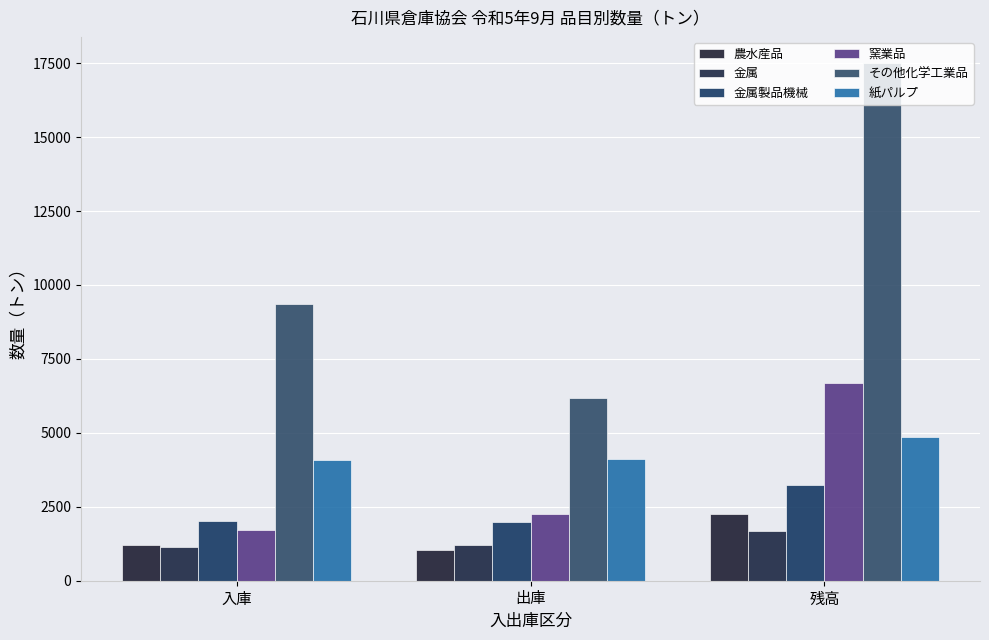

How many bars are there in each group?

6